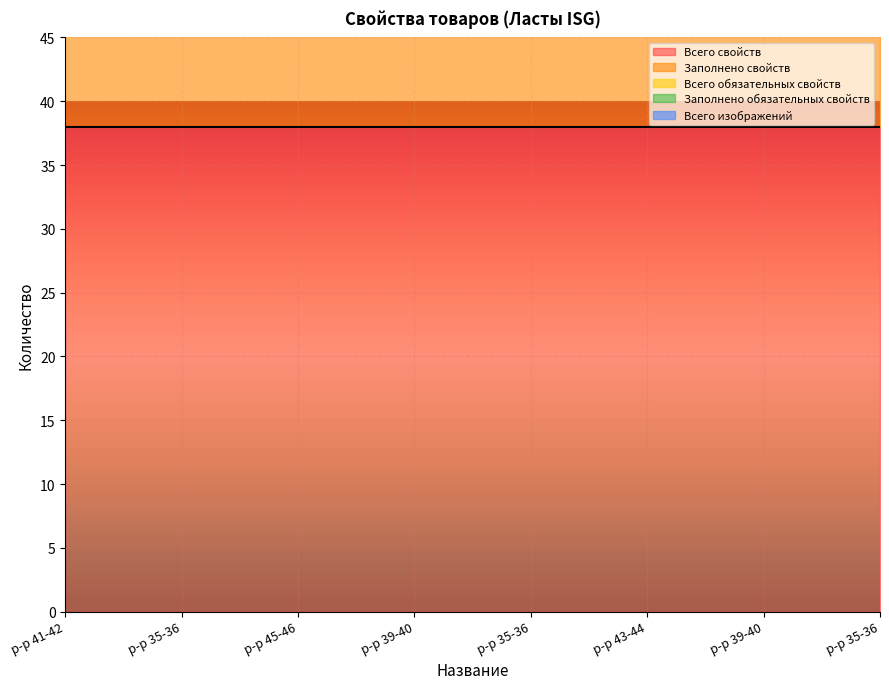

Is it true that Заполнено обязательных свойств equals 12 at р-р 35-36?

False